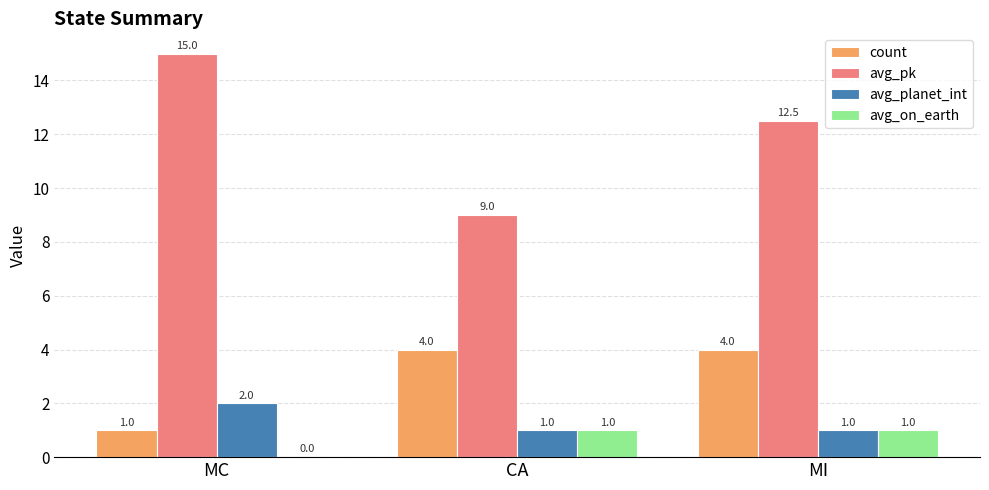

The value of count at MC is 1.0. True or false?

True